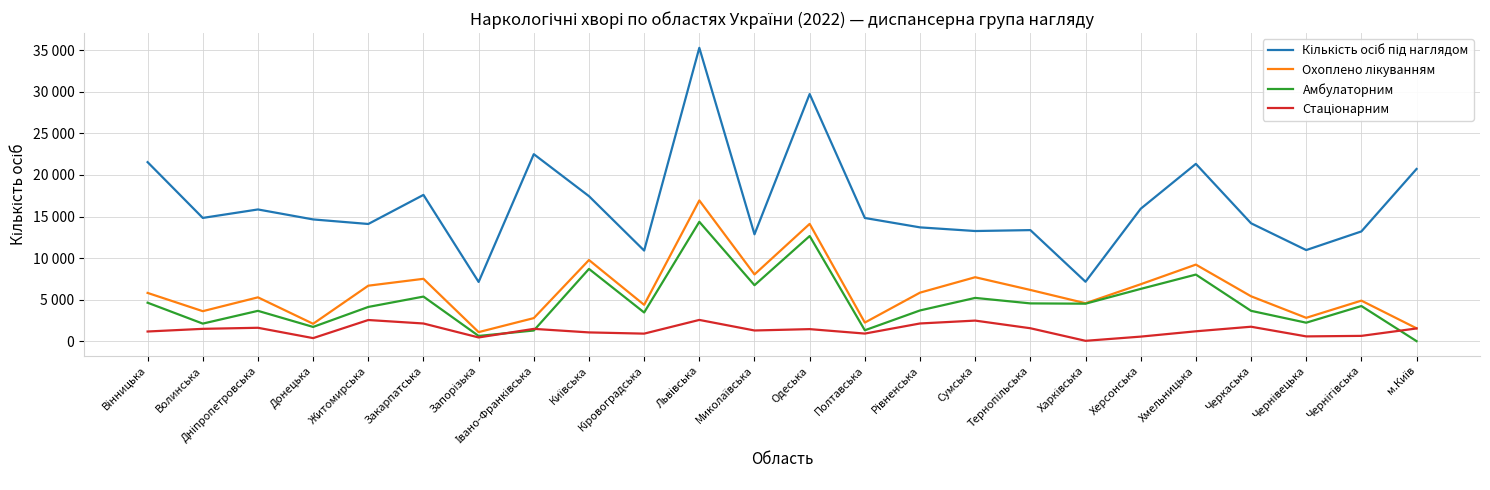

Count the number of data series in this chart.

4